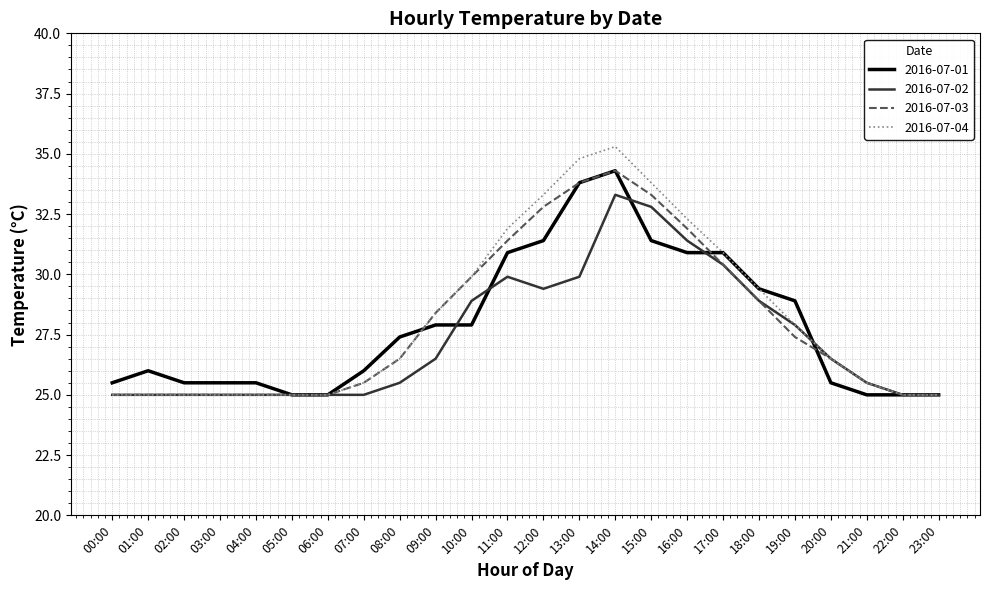

Reading right to left, what are all the values shown in this chart?

2016-07-01: 25.0	25.0	25.0	25.5	28.9	29.4	30.9	30.9	31.4	34.3	33.8	31.4	30.9	27.9	27.9	27.4	26.0	25.0	25.0	25.5	25.5	25.5	26.0	25.5
2016-07-02: 25.0	25.0	25.5	26.5	27.9	28.9	30.4	31.4	32.8	33.3	29.9	29.4	29.9	28.9	26.5	25.5	25.0	25.0	25.0	25.0	25.0	25.0	25.0	25.0
2016-07-03: 25.0	25.0	25.5	26.5	27.4	28.9	30.4	31.9	33.3	34.3	33.8	32.8	31.4	29.9	28.4	26.5	25.5	25.0	25.0	25.0	25.0	25.0	25.0	25.0
2016-07-04: 25.0	25.0	25.5	26.5	27.9	29.4	30.9	32.3	33.8	35.3	34.8	33.3	31.9	29.9	28.4	26.5	25.5	25.0	25.0	25.0	25.0	25.0	25.0	25.0